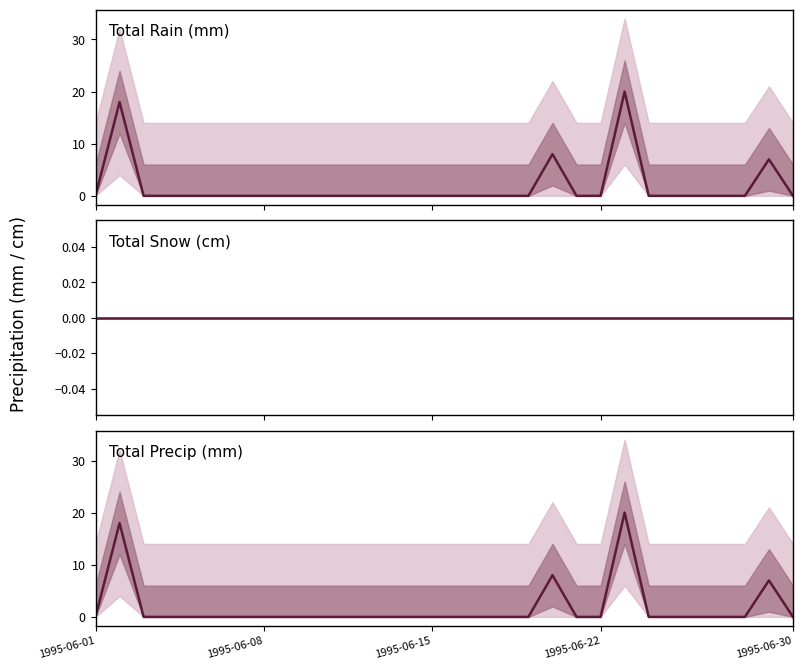

List the series in order of their peak value, highest first.

Total Rain (mm), Total Precip (mm), Total Snow (cm)